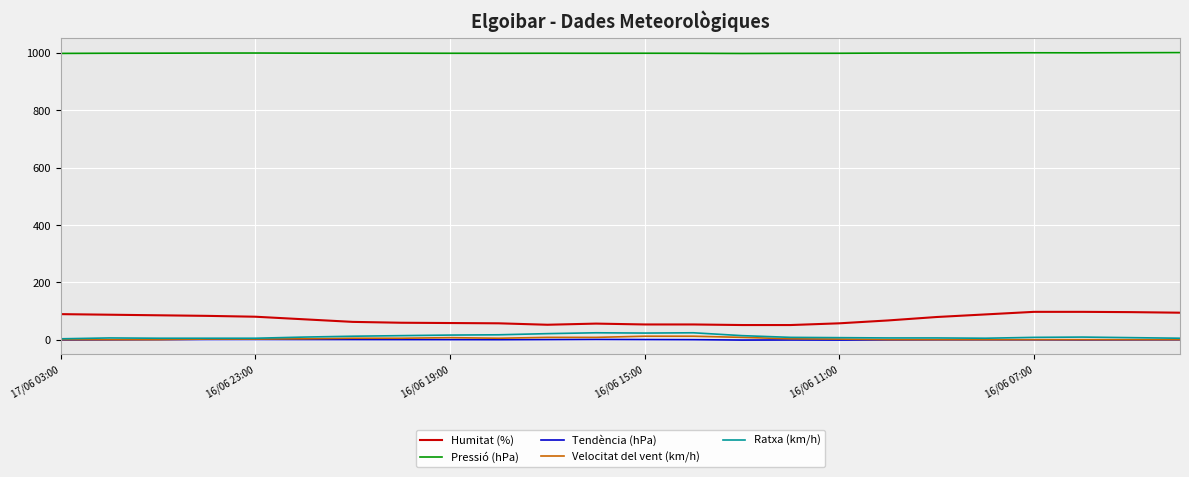

Which series has the largest total across all categories?

Pressió (hPa)